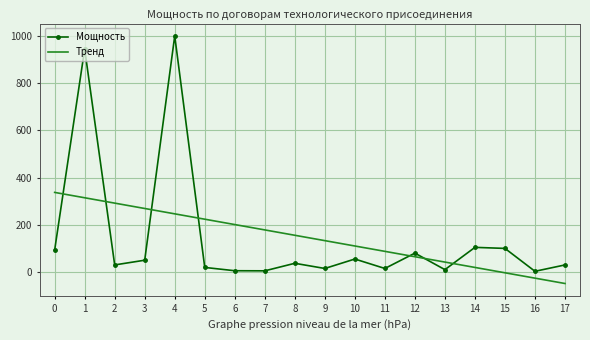

What is the approximate value of Мощность at 7?

5.0